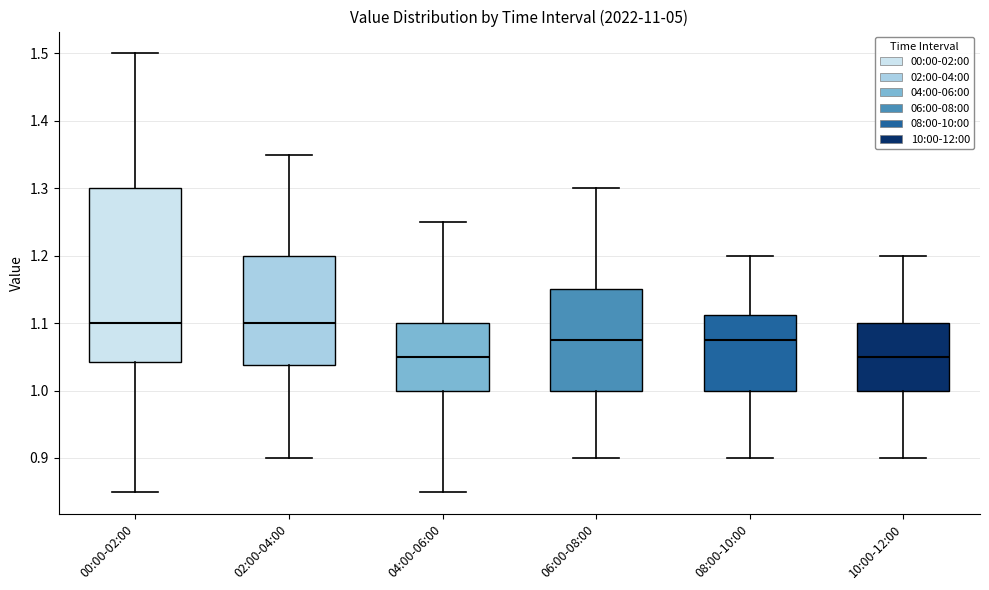

Reading left to right, read every box against the y-axis: the position of its median line, the range the box covers, and the ends of its whiskers. The values are not printed on the chart, so give them approximately, as read against the axis.

00:00-02:00: median 1.10, box 1.04 to 1.30, whiskers 0.85 to 1.50
02:00-04:00: median 1.10, box 1.04 to 1.20, whiskers 0.90 to 1.35
04:00-06:00: median 1.05, box 1.00 to 1.10, whiskers 0.85 to 1.25
06:00-08:00: median 1.08, box 1.00 to 1.15, whiskers 0.90 to 1.30
08:00-10:00: median 1.08, box 1.00 to 1.11, whiskers 0.90 to 1.20
10:00-12:00: median 1.05, box 1.00 to 1.10, whiskers 0.90 to 1.20